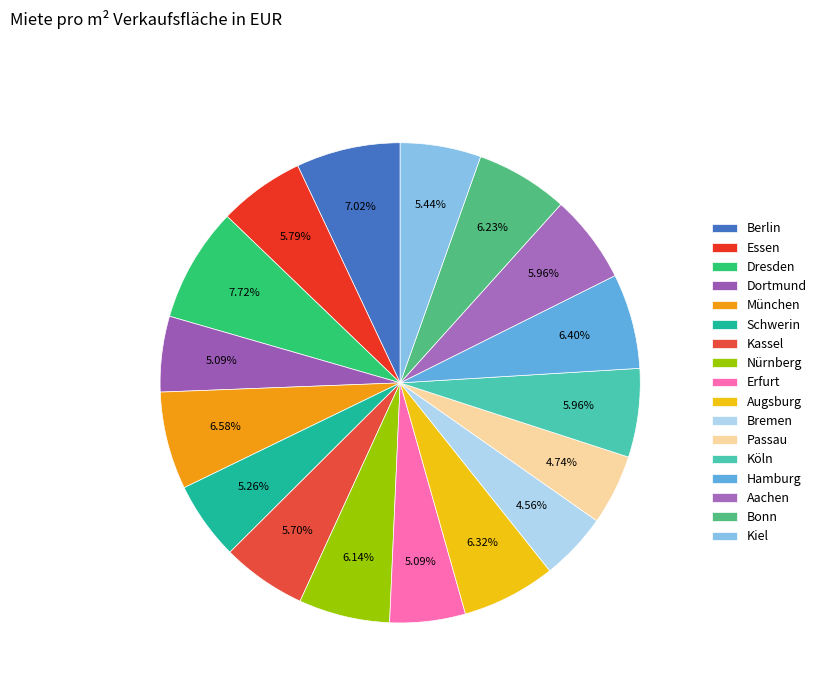

Is it true that Augsburg is 1% of the pie?

False